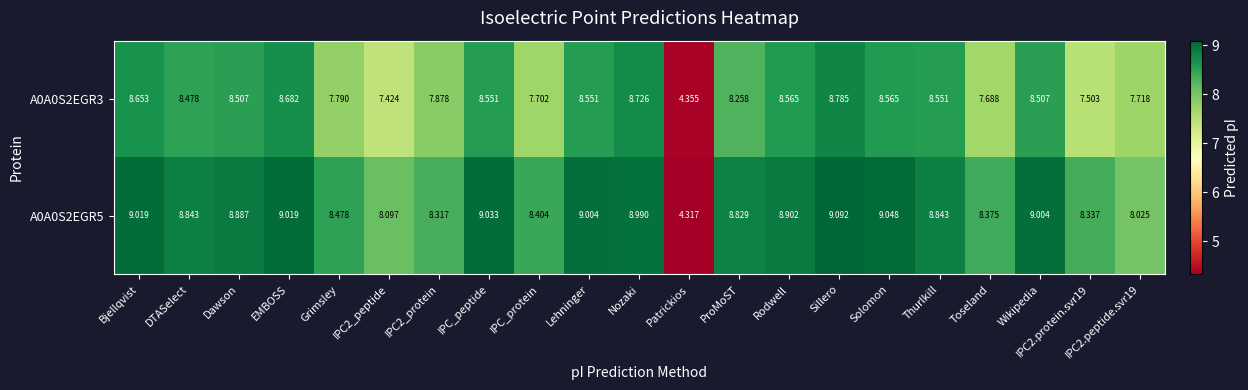

At which category is the sum across all series the highest?

Sillero